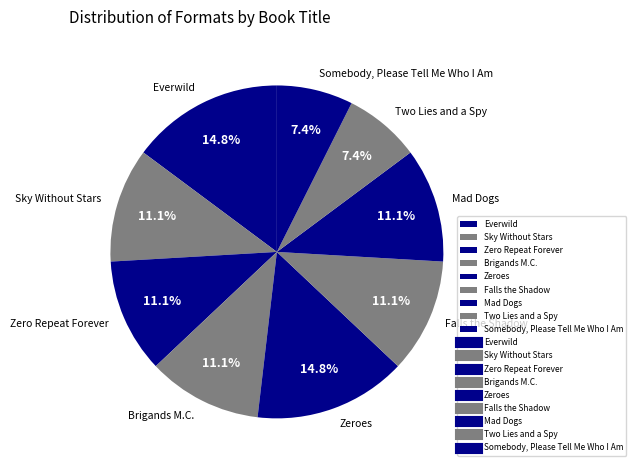

To the nearest percent, what portion does Mad Dogs represent?

11%